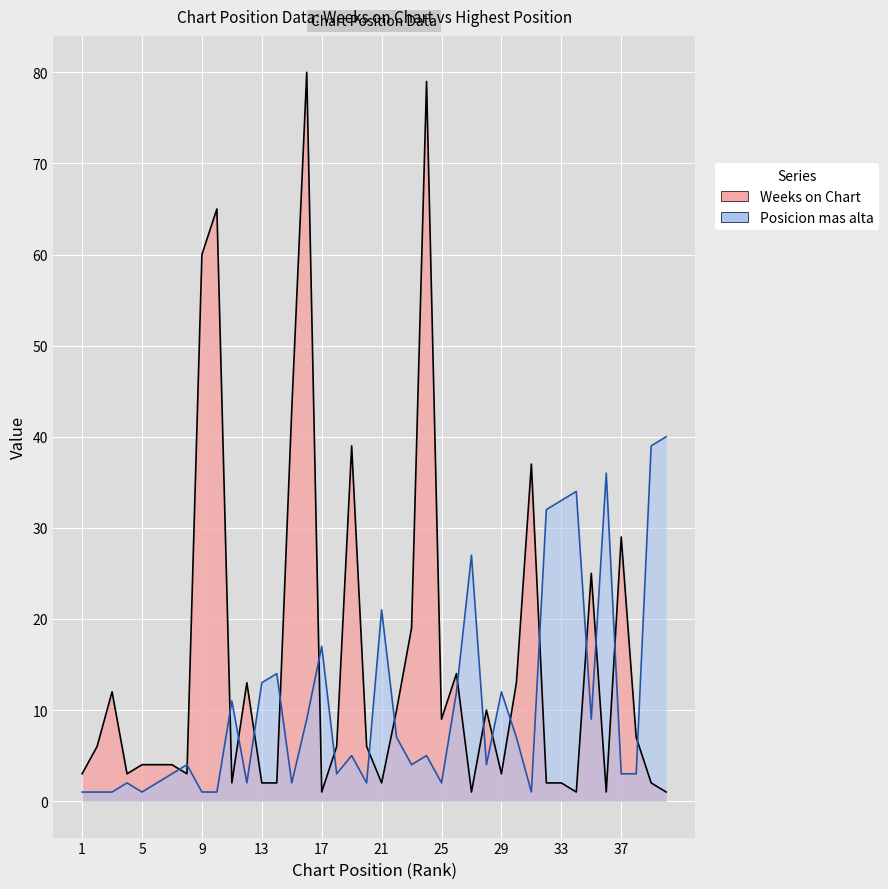

What is the greatest value displayed?

80